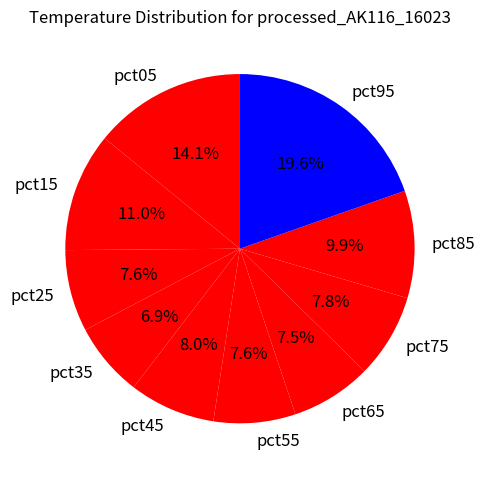

What is the largest slice in the pie chart?

pct95